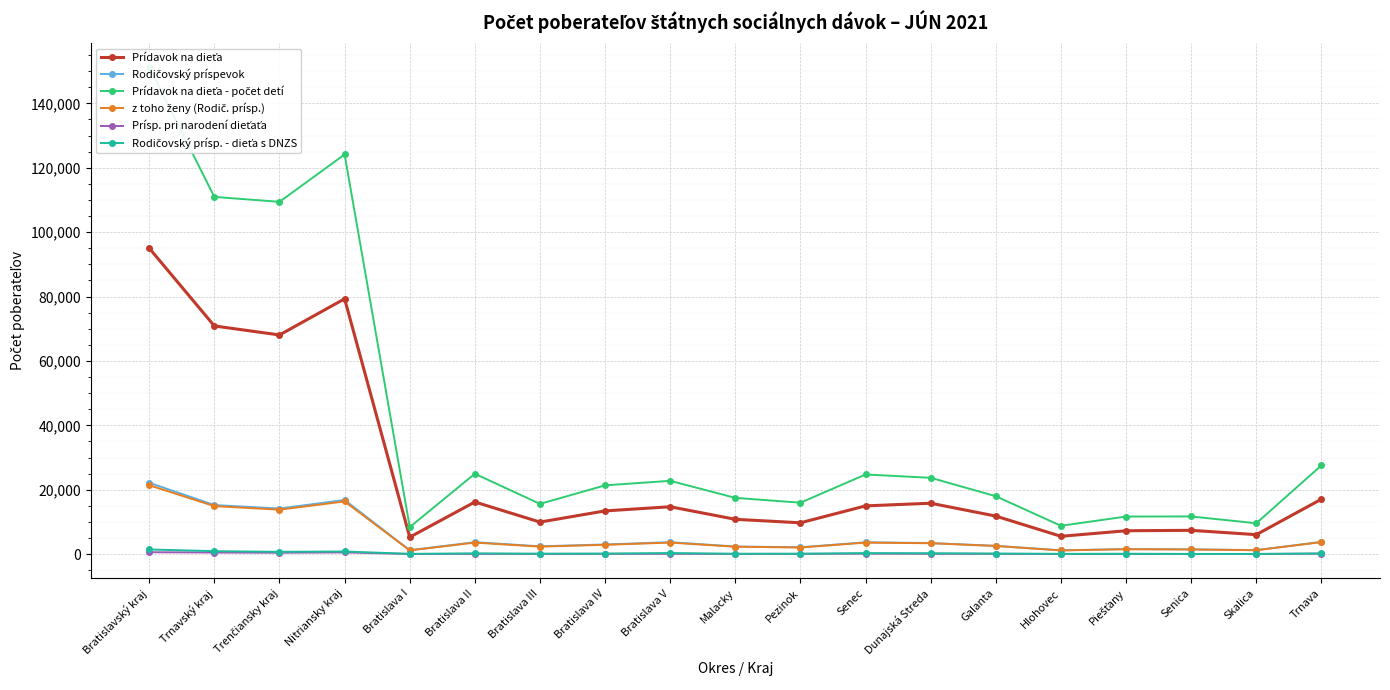

How many data points does each series have?

19